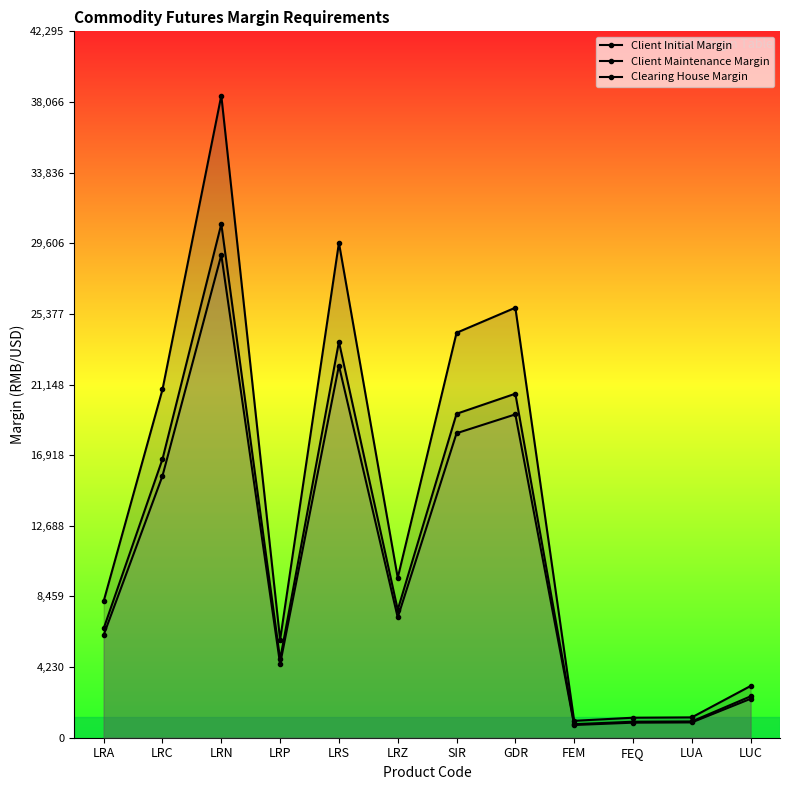

True or false: Client Maintenance Margin and Clearing House Margin intersect in this chart.

False